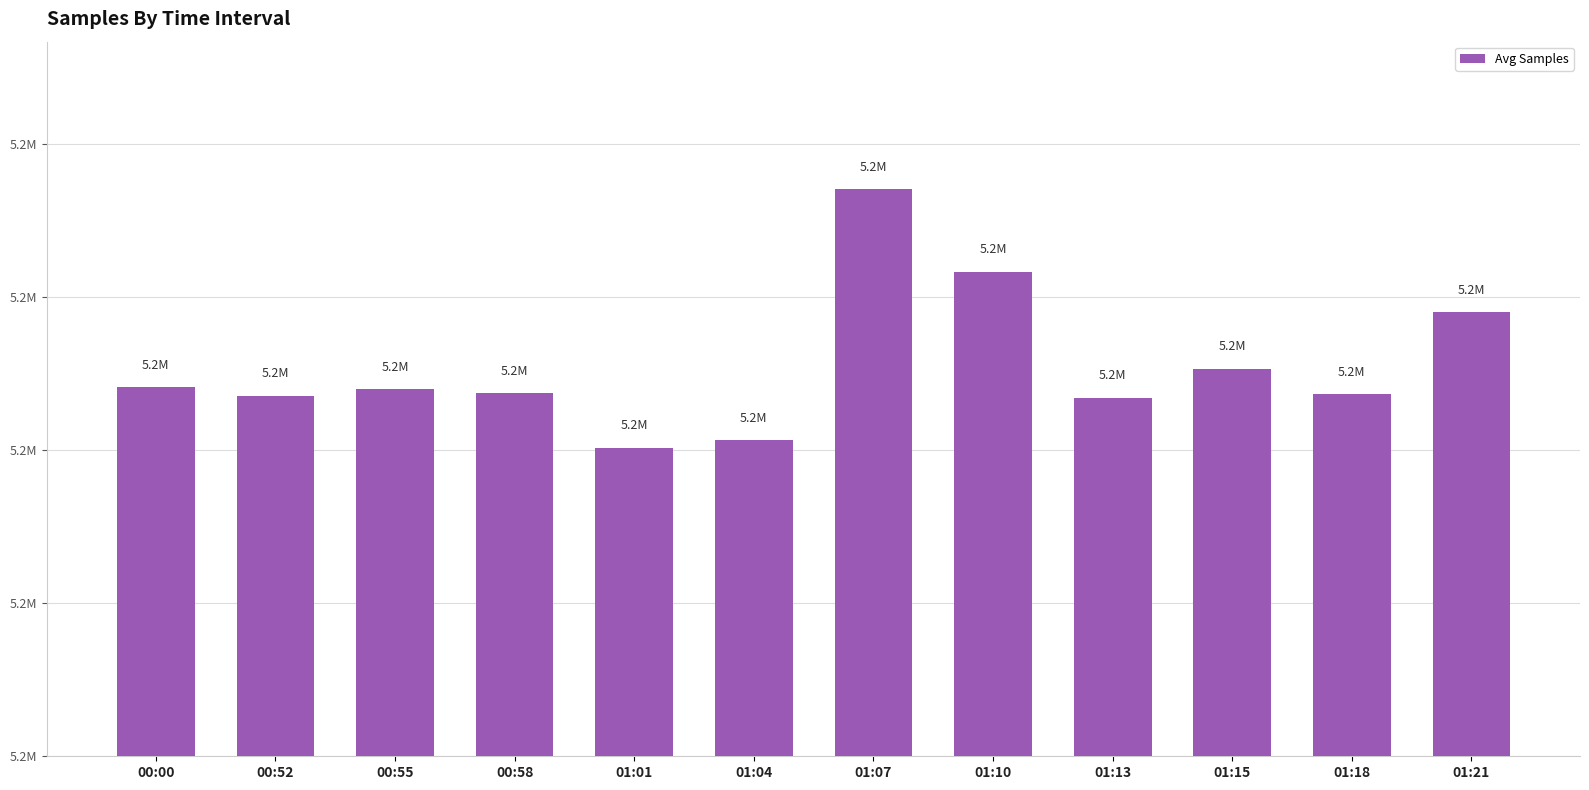

Does the chart contain stacked bars?

No